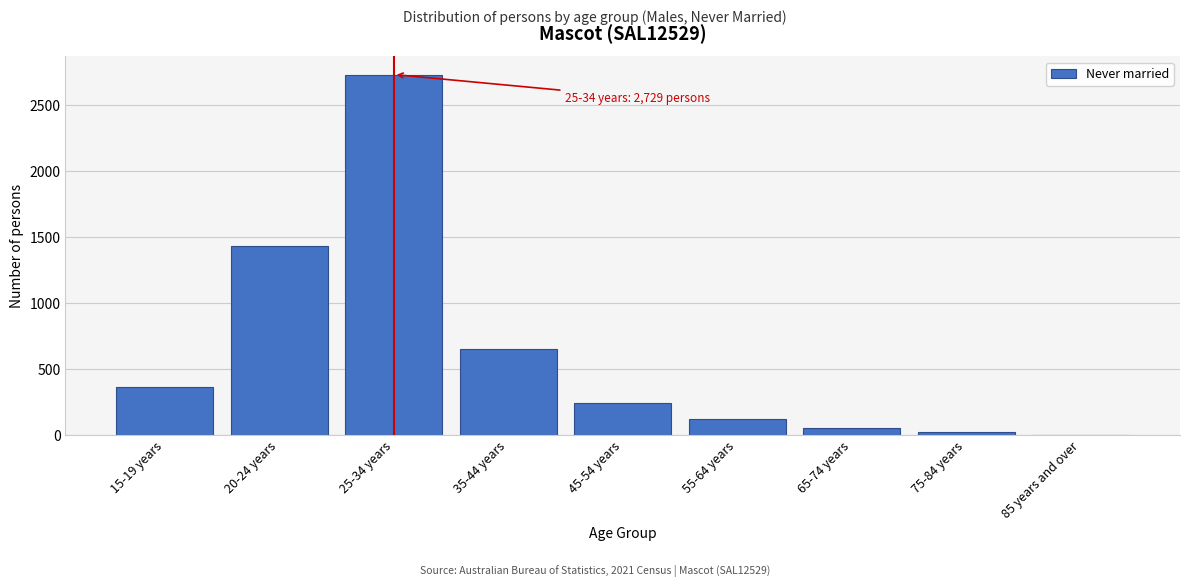

Reading left to right, what are all the values shown in this chart?

15-19 years=362	20-24 years=1432	25-34 years=2729	35-44 years=648	45-54 years=238	55-64 years=122	65-74 years=52	75-84 years=19	85 years and over=0